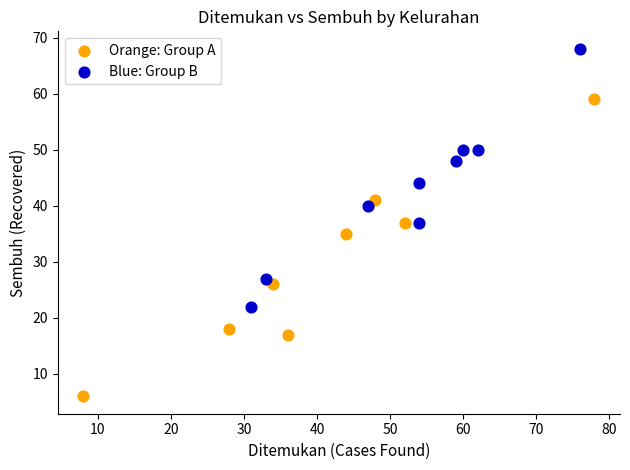

Which series reaches the maximum Y coordinate?

Blue: Group B